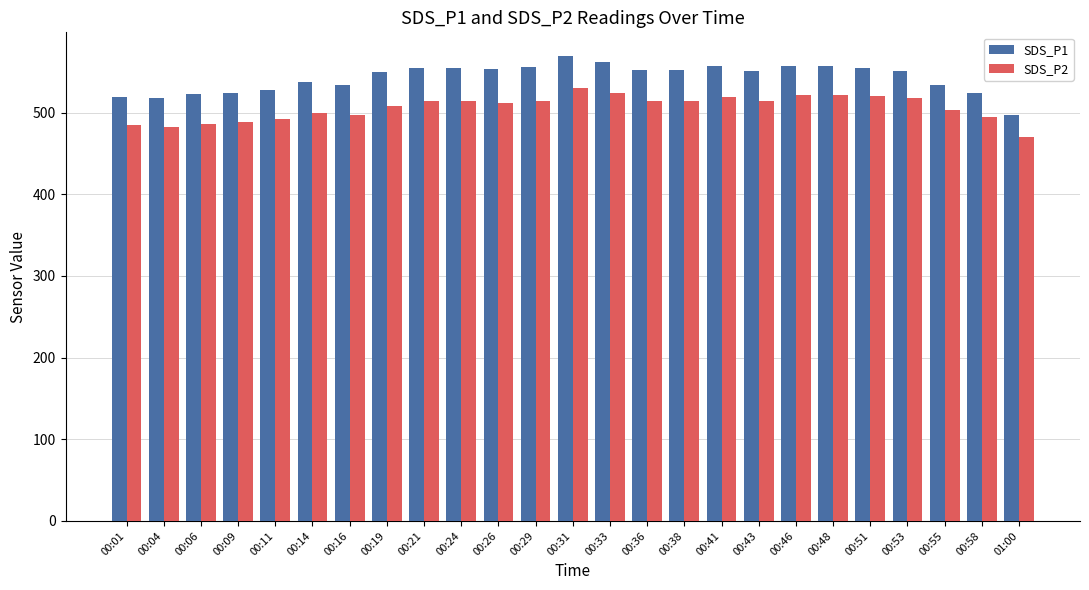

What is the highest value of the SDS_P2 series?

529.6